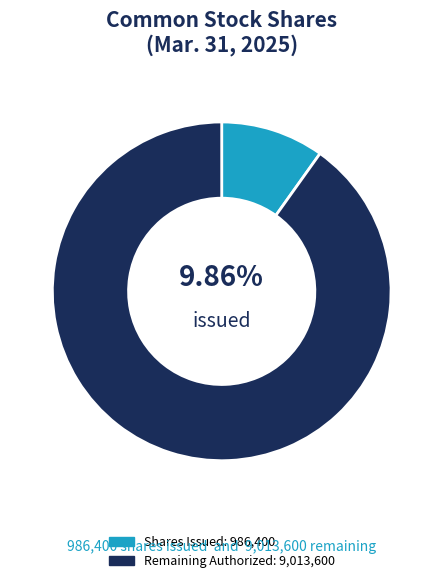

How many slices are in this pie chart?

2